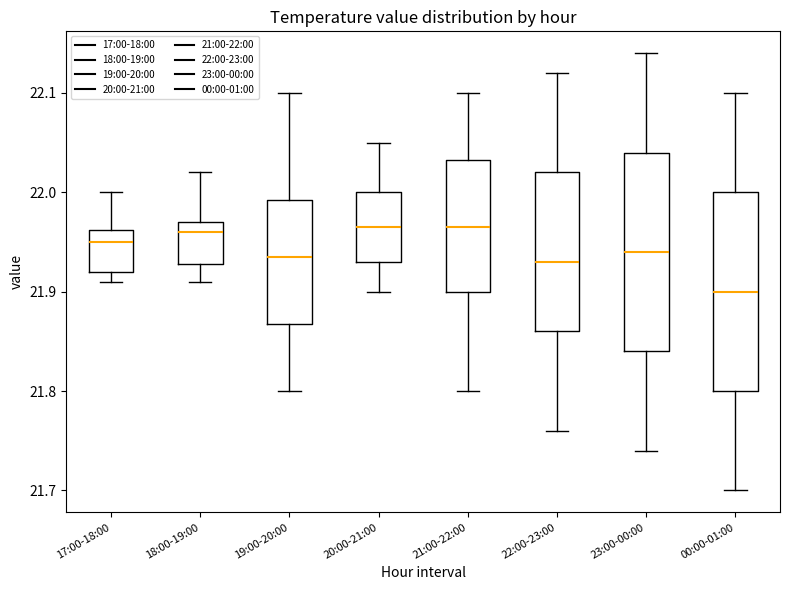

Reading left to right, transcribe this box plot: for each box, give where its median line is, the range the box spans, and where its two whiskers end, as read against the y-axis. The values are not printed on the chart, so give them approximately, as read against the axis.

17:00-18:00: median 21.95, box 21.92 to 21.96, whiskers 21.91 to 22.00
18:00-19:00: median 21.96, box 21.93 to 21.97, whiskers 21.91 to 22.02
19:00-20:00: median 21.94, box 21.87 to 21.99, whiskers 21.80 to 22.10
20:00-21:00: median 21.97, box 21.93 to 22.00, whiskers 21.90 to 22.05
21:00-22:00: median 21.97, box 21.90 to 22.03, whiskers 21.80 to 22.10
22:00-23:00: median 21.93, box 21.86 to 22.02, whiskers 21.76 to 22.12
23:00-00:00: median 21.94, box 21.84 to 22.04, whiskers 21.74 to 22.14
00:00-01:00: median 21.90, box 21.80 to 22.00, whiskers 21.70 to 22.10